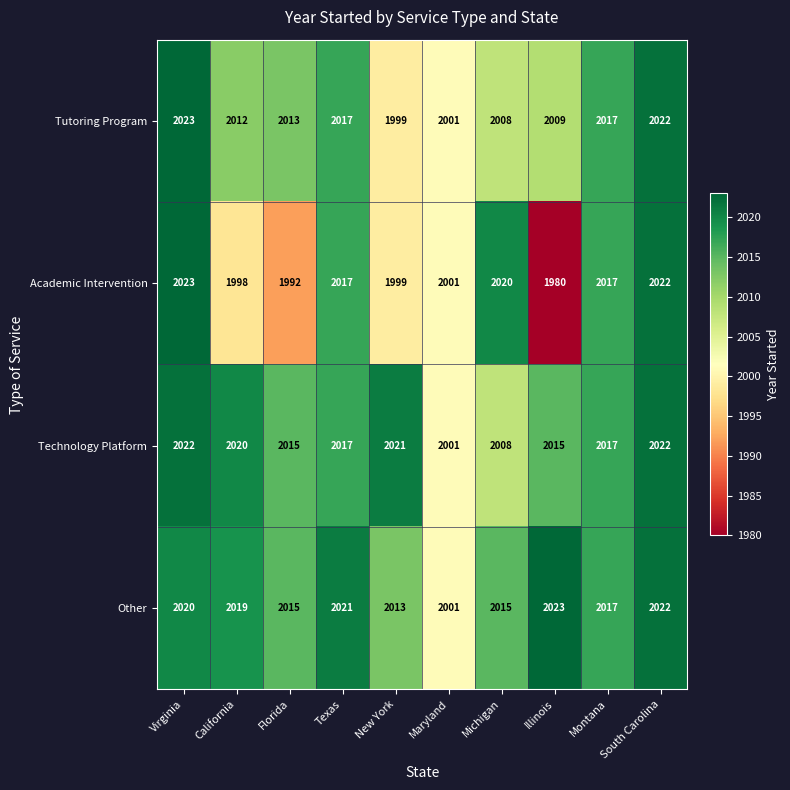

Is it true that Tutoring Program equals 2699 at New York?

False